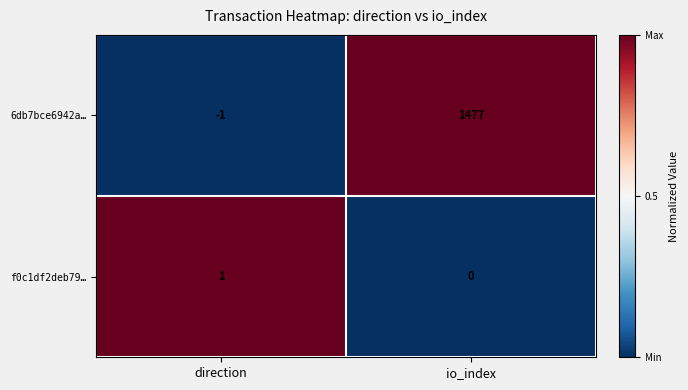

Rank the categories by 6db7bce6942a… value from highest to lowest.

io_index, direction